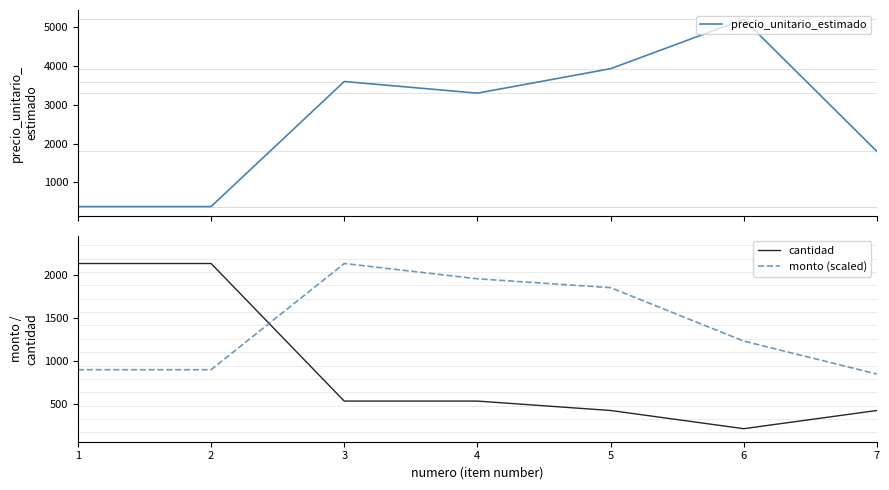

Which series has the largest total across all categories?

precio_unitario_estimado